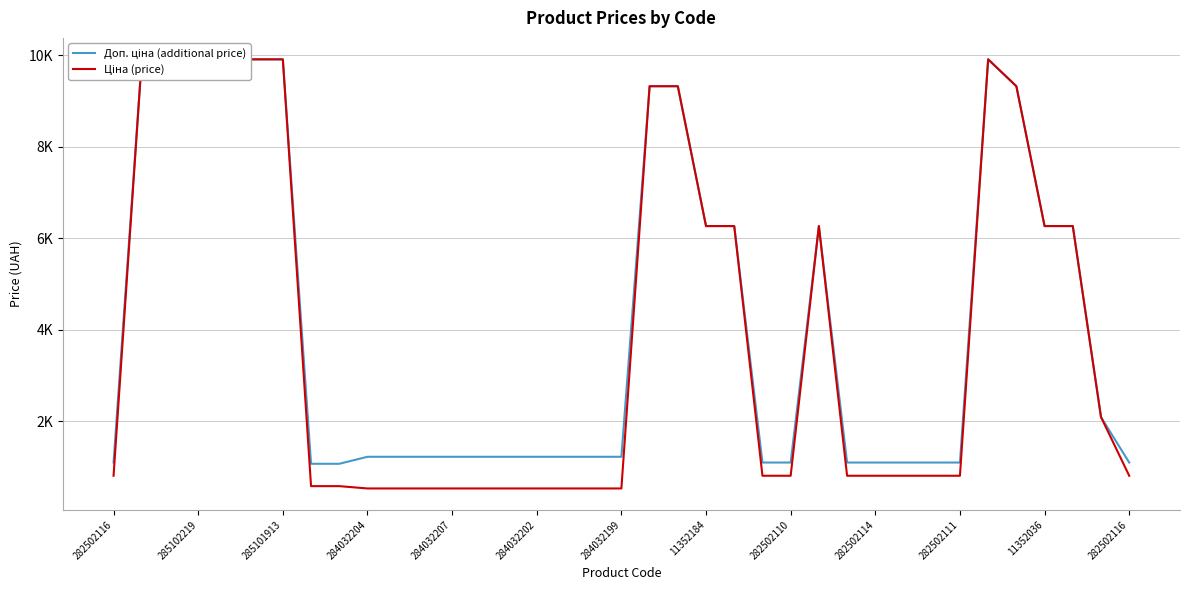

What is the difference between the second highest and minimum values in the Ціна (price) series?

9373.1